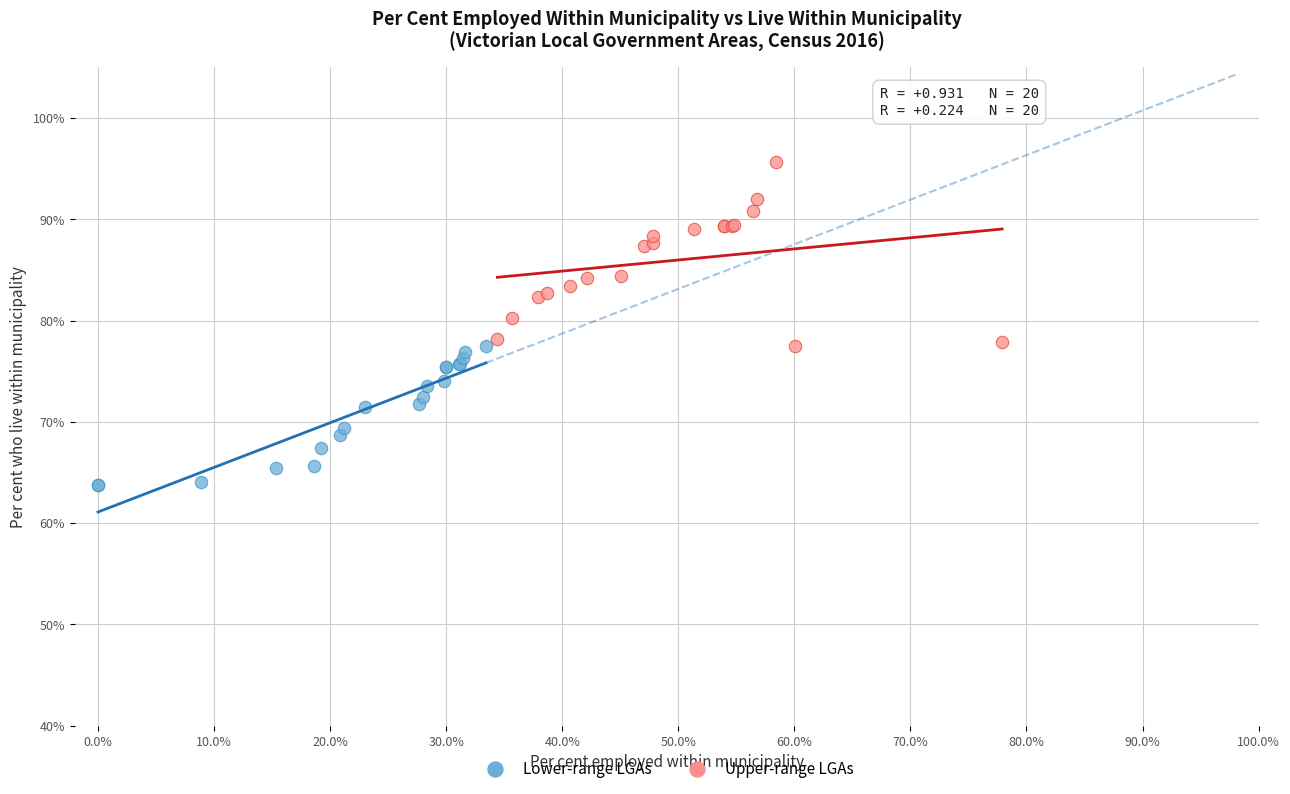

Which series has the widest spread of Y values?

Upper-range LGAs